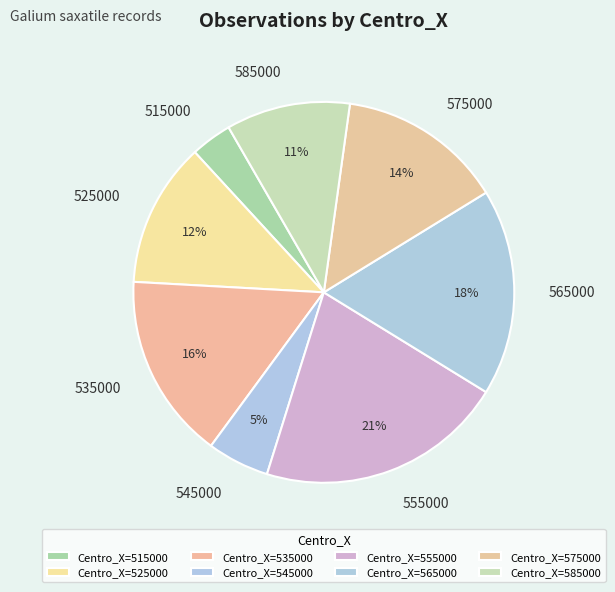

Does 525000 represent more than half of the total?

No